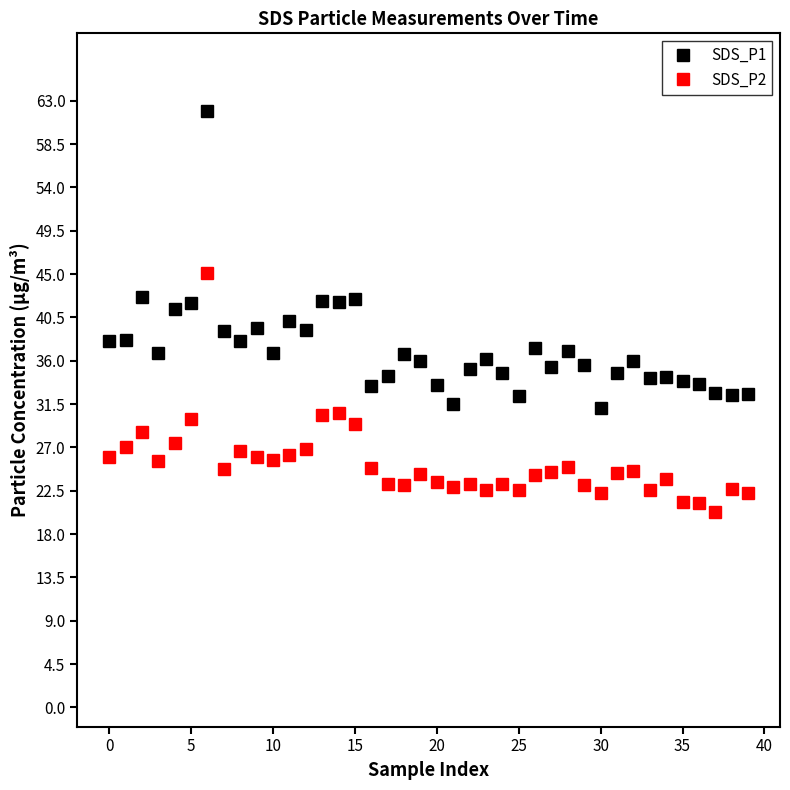

Which series has the widest spread of values?

SDS_P1